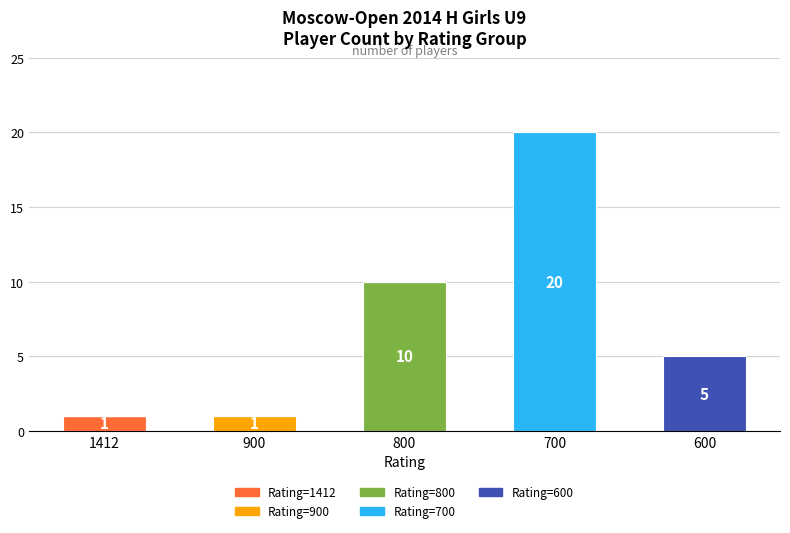

What is the total value across all series at 600?

5